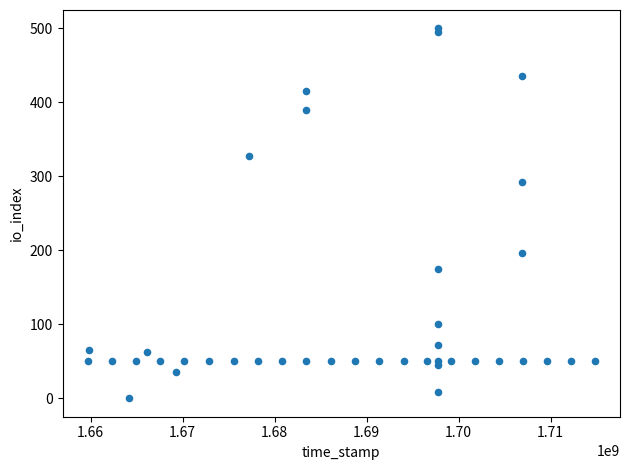

What Y value in the scatter plot is closest to 250?

292